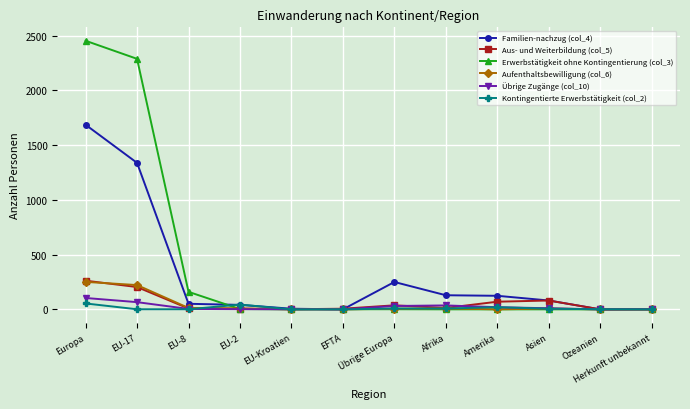

Does the chart have visible grid lines?

Yes